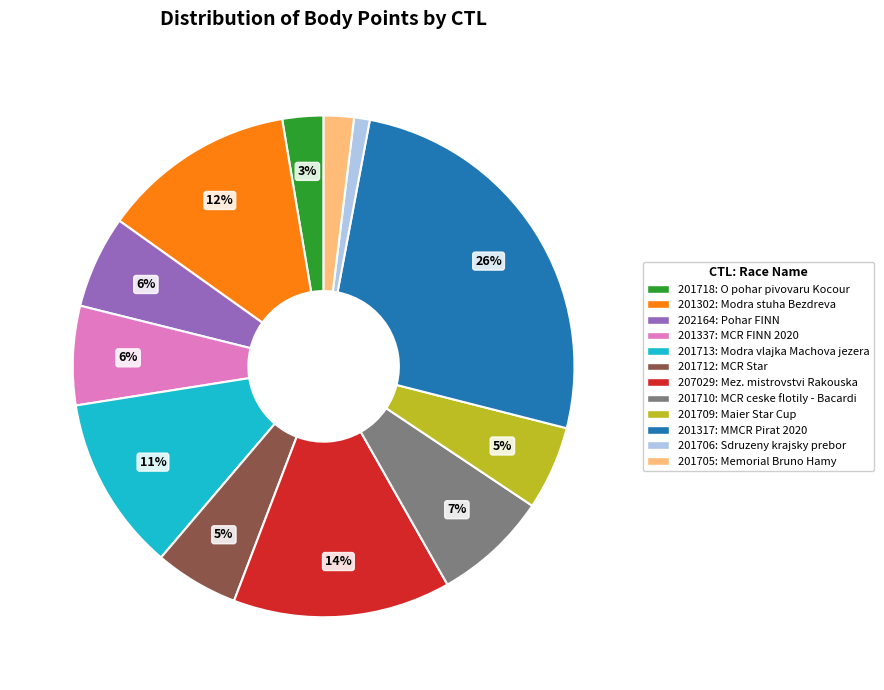

To the nearest percent, what is the average slice percentage?

8%